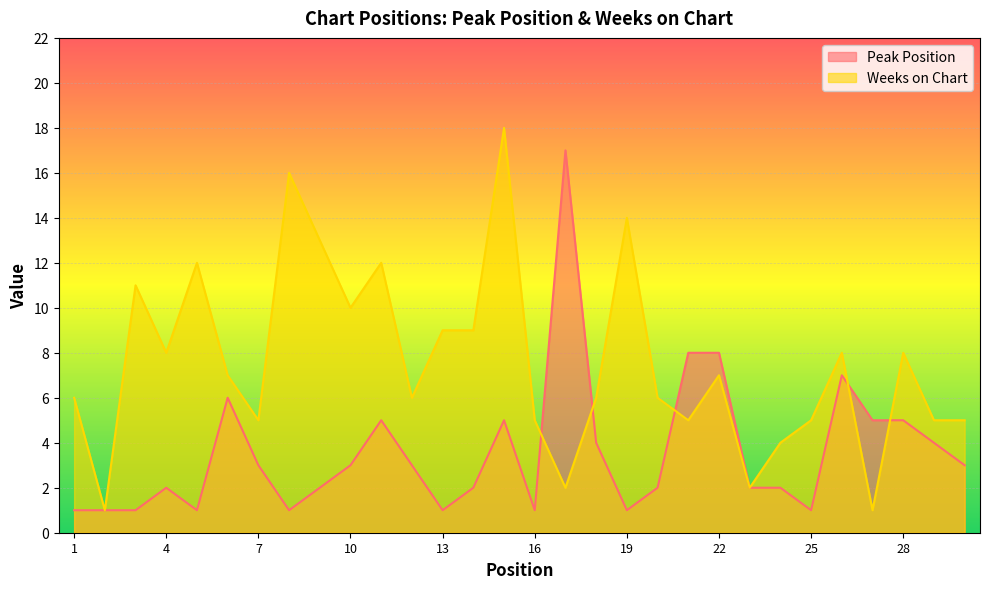

Rank the categories by Peak Position value from highest to lowest.

17, 21, 22, 26, 6, 11, 15, 27, 28, 18, 29, 7, 10, 12, 30, 4, 9, 14, 20, 23, 24, 1, 2, 3, 5, 8, 13, 16, 19, 25